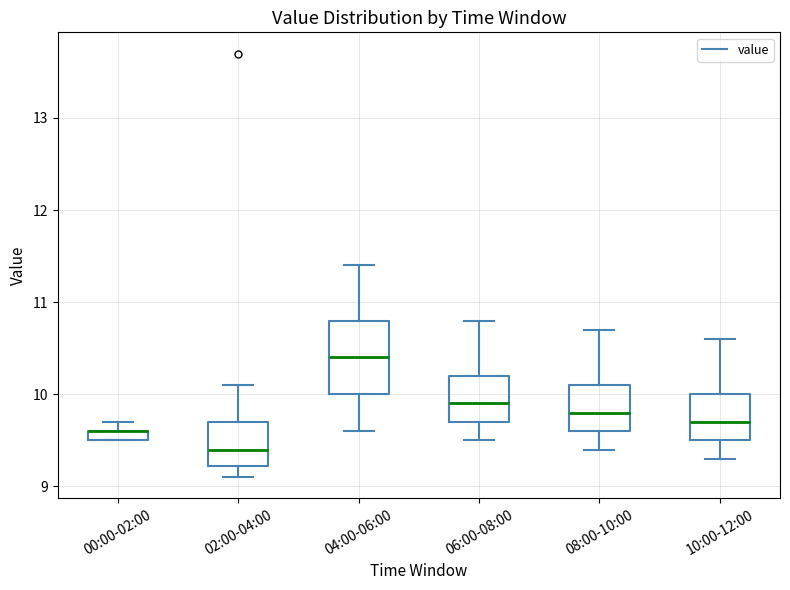

Comparing the boxes themselves (not the whiskers), which one is the tallest?

04:00-06:00